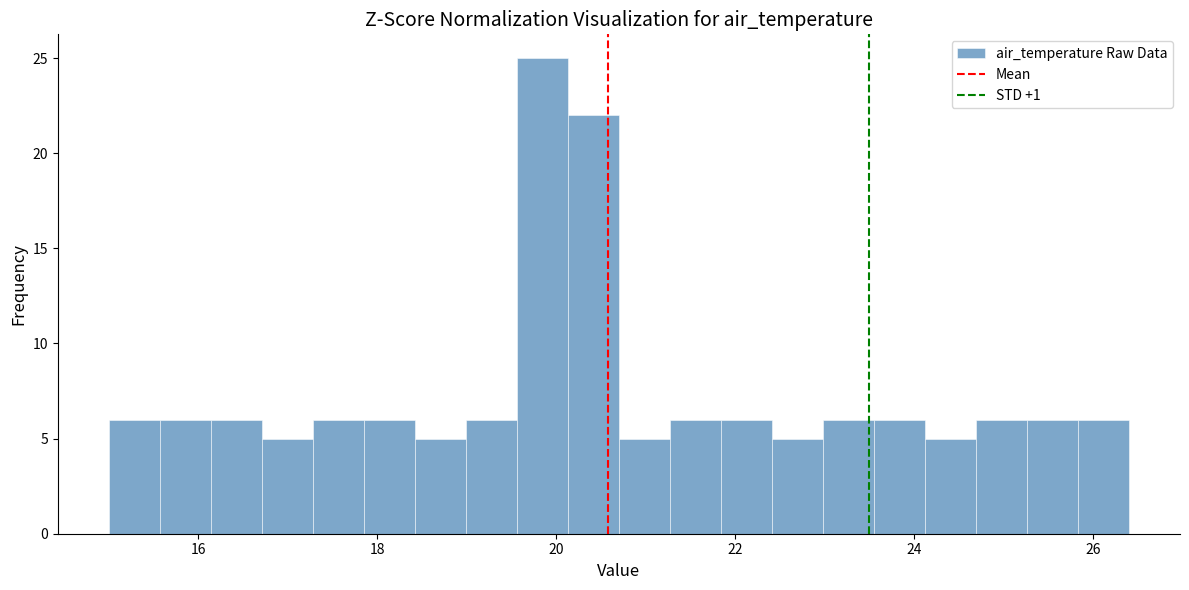

Around what value on the x-axis is the tallest bar? Give the approximate position of its centre, as read against the axis.

19.8